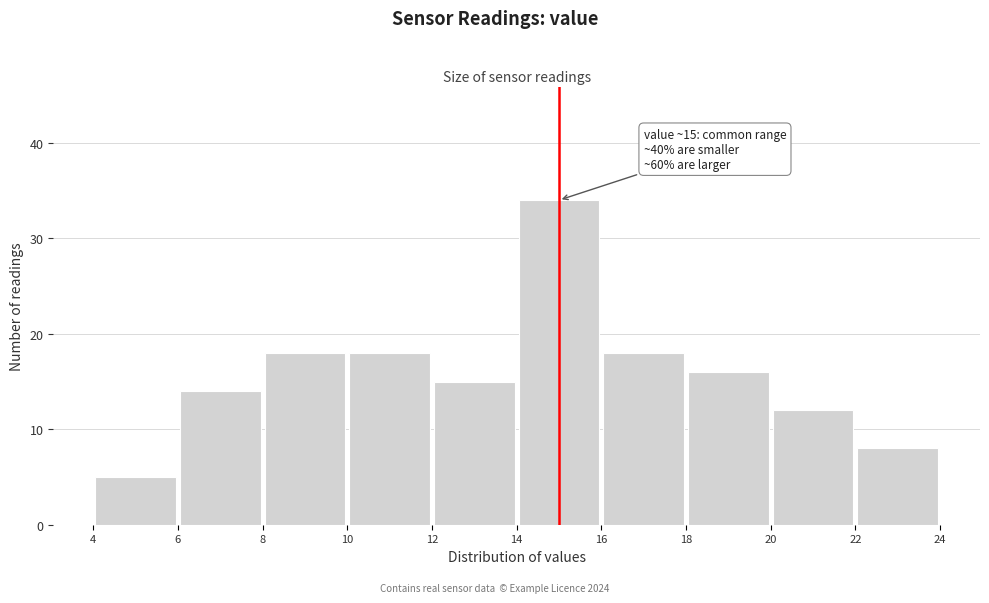

Which range on the x-axis has the tallest bar?

14 to 16